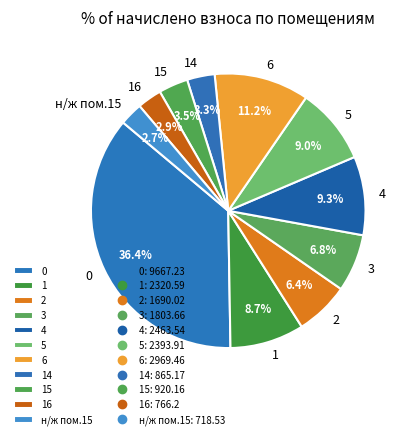

True or false: 2 accounts for 6% of the total.

True